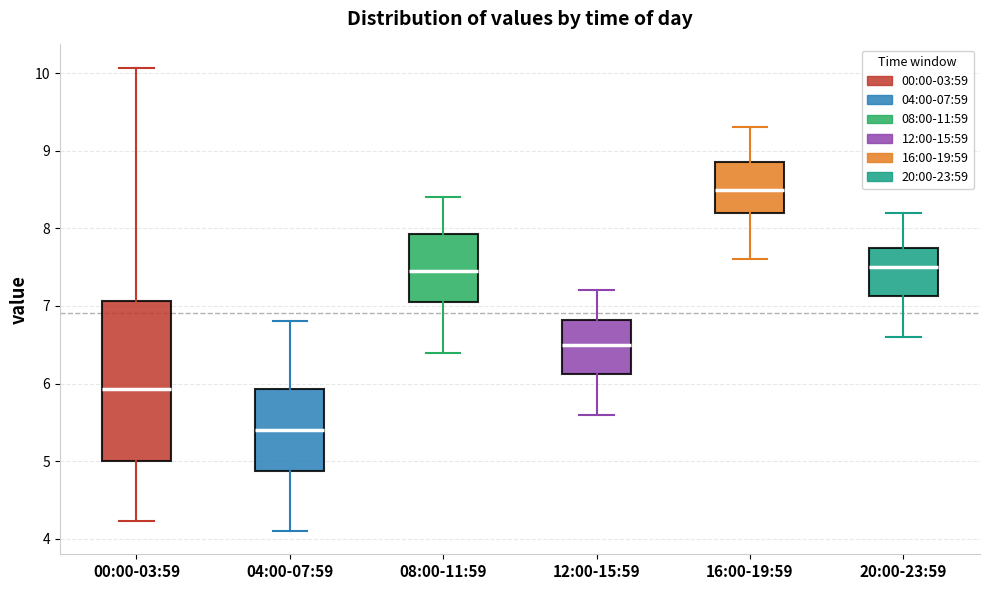

Reading left to right, transcribe this box plot: for each box, give where its median line is, the range the box spans, and where its two whiskers end, as read against the y-axis. The values are not printed on the chart, so give them approximately, as read against the axis.

00:00-03:59: median 5.9, box 5.0 to 7.1, whiskers 4.2 to 10.1
04:00-07:59: median 5.4, box 4.9 to 5.9, whiskers 4.1 to 6.8
08:00-11:59: median 7.5, box 7.1 to 7.9, whiskers 6.4 to 8.4
12:00-15:59: median 6.5, box 6.1 to 6.8, whiskers 5.6 to 7.2
16:00-19:59: median 8.5, box 8.2 to 8.9, whiskers 7.6 to 9.3
20:00-23:59: median 7.5, box 7.1 to 7.8, whiskers 6.6 to 8.2